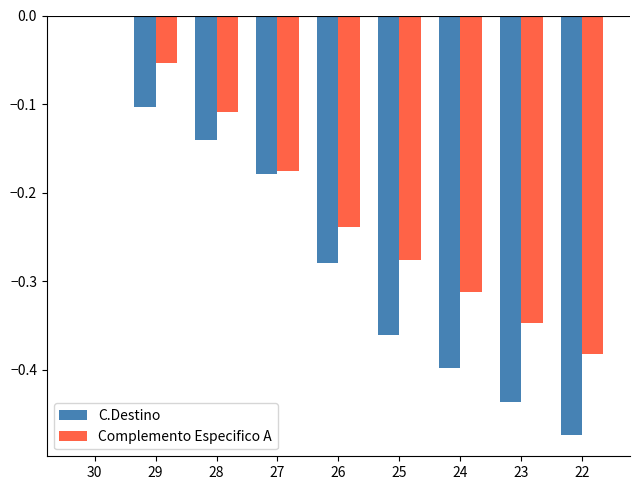

Between 27 and 22, which series saw the biggest shift?

C.Destino